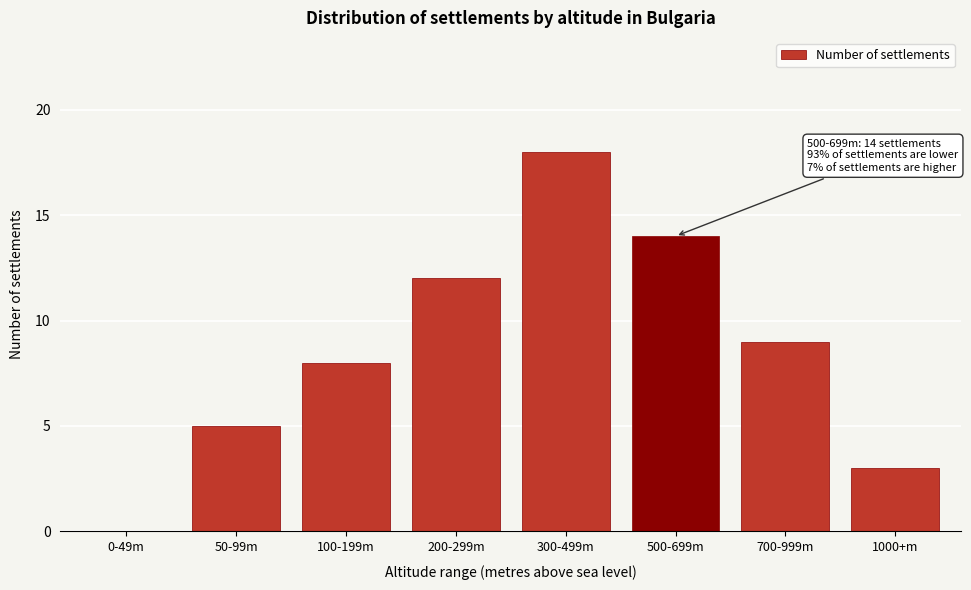

Reading left to right, transcribe all the data shown in this chart.

0-49m=0	50-99m=5	100-199m=8	200-299m=12	300-499m=18	500-699m=14	700-999m=9	1000+m=3